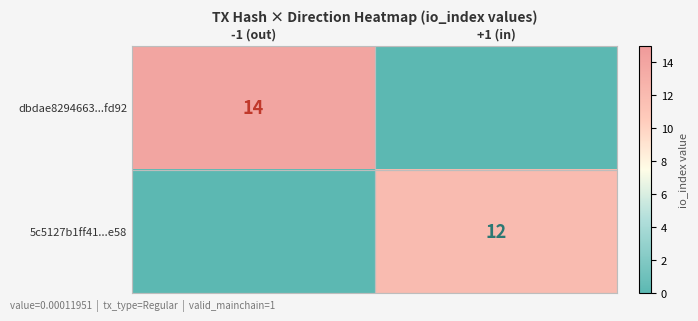

At which category is the sum across all series the highest?

-1 (out)